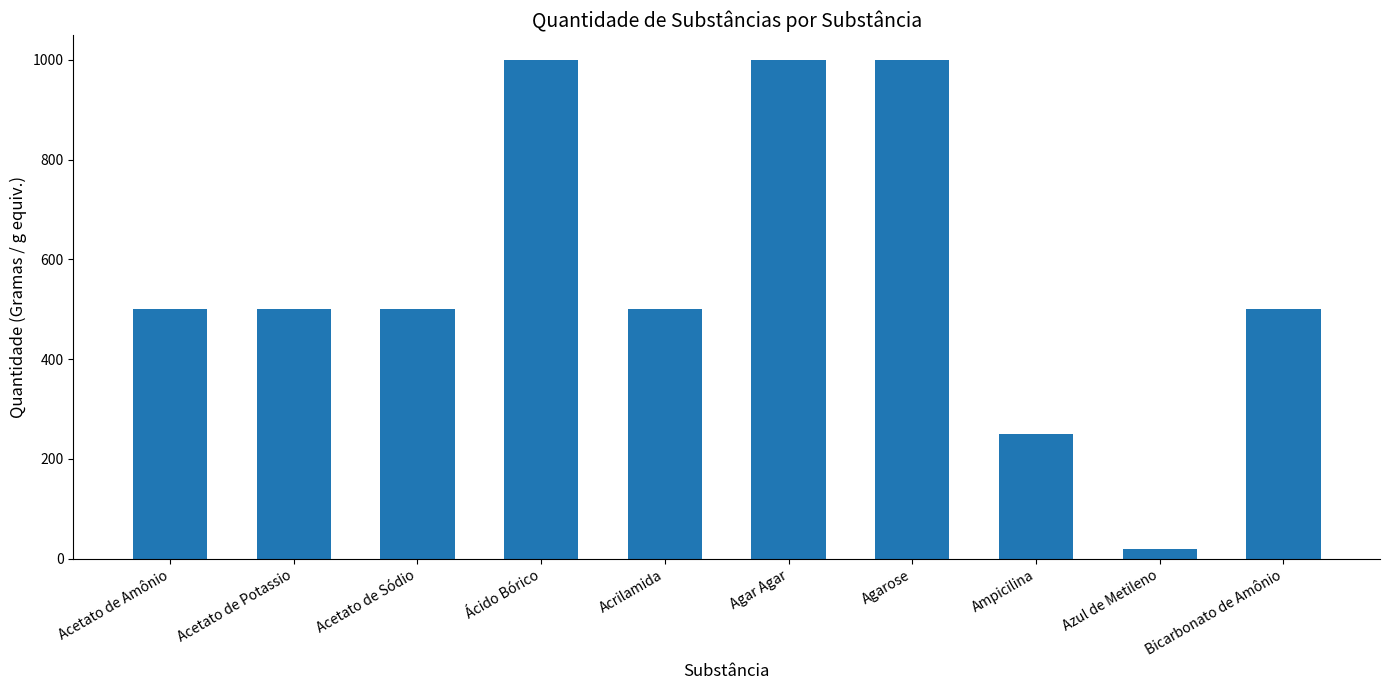

Is it true that the value at Acetato de Amônio is 500?

True